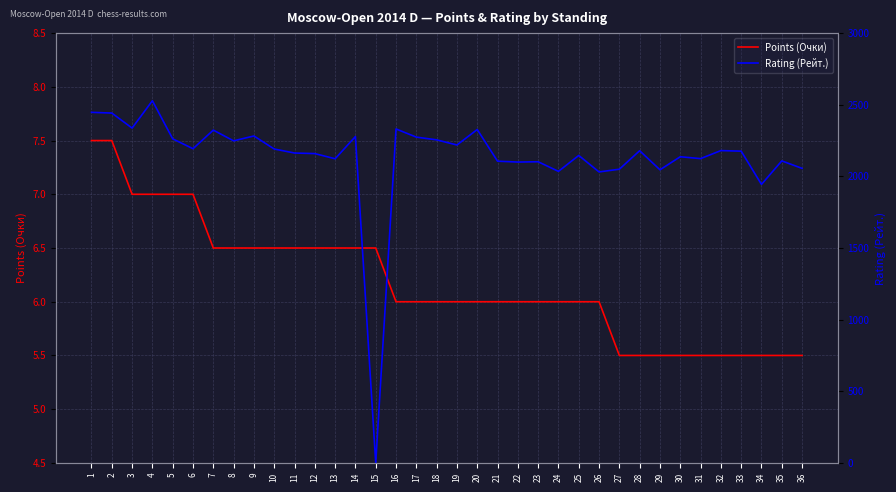

How many data points in Points (Очки) are less than 6?

10